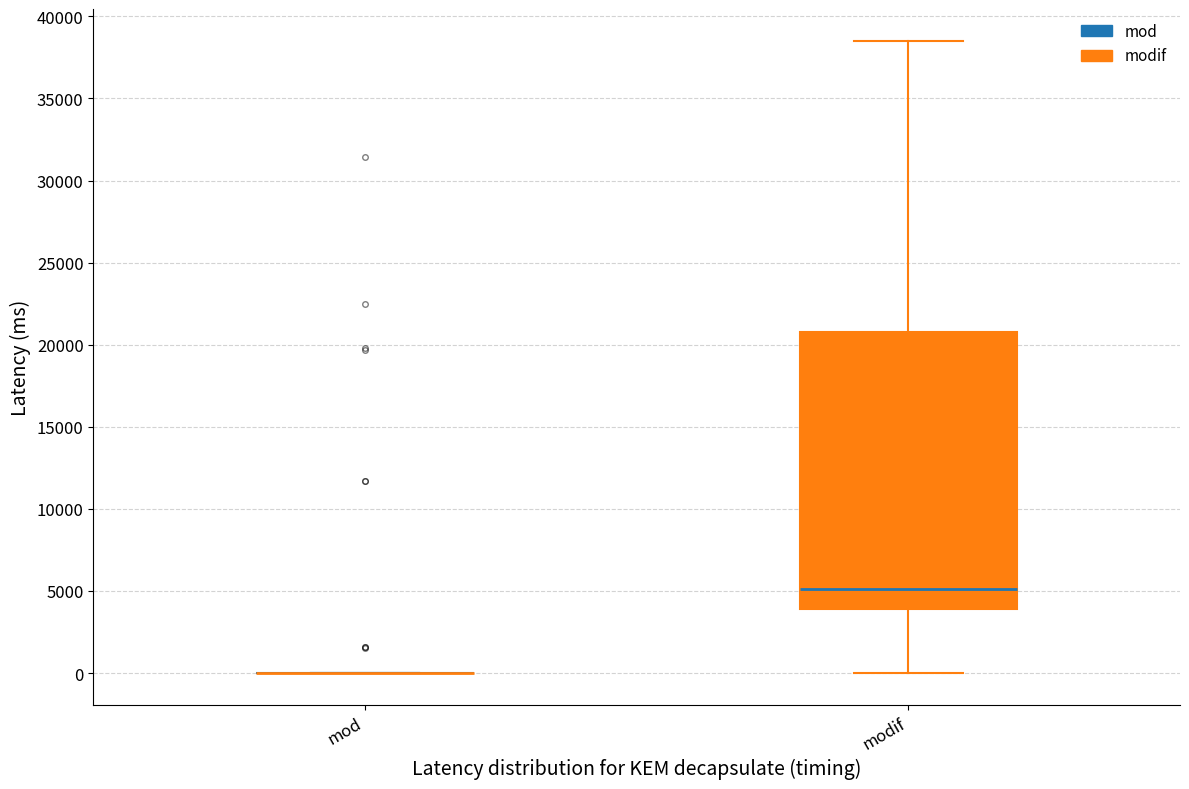

Reading left to right, read every box against the y-axis: the position of its median line, the range the box covers, and the ends of its whiskers. The values are not printed on the chart, so give them approximately, as read against the axis.

mod: box collapsed to a line at 0, whiskers 0 to 0
modif: median 5000, box 4000 to 21000, whiskers 0 to 38500